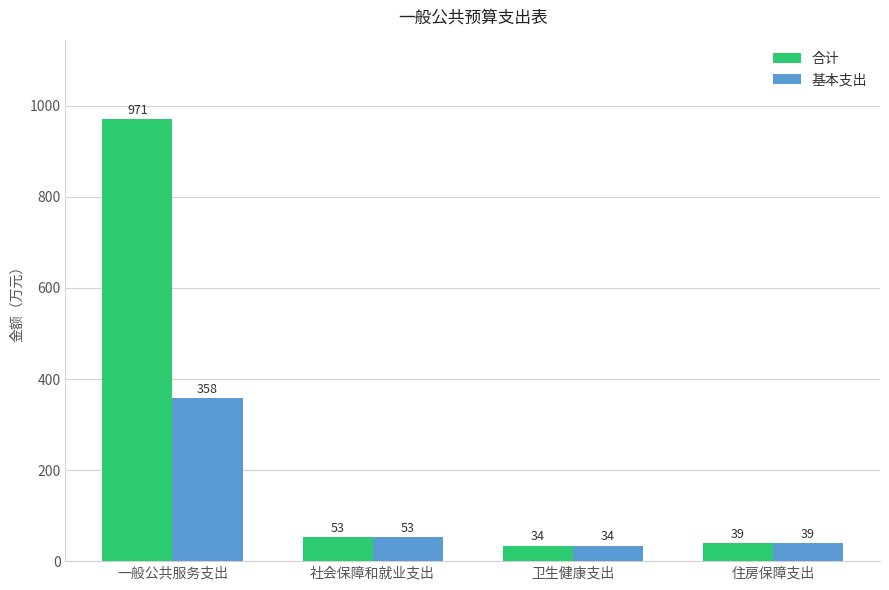

How many data points in 基本支出 are less than 53?

2